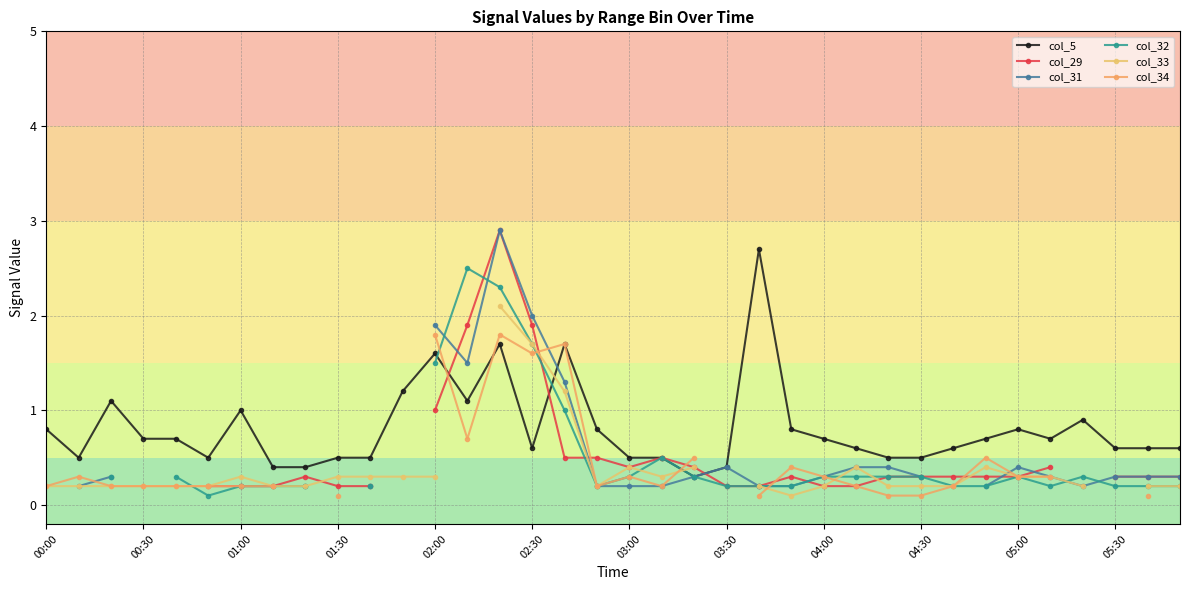

True or false: col_5 has a value of 0.7 at 00:30.

True